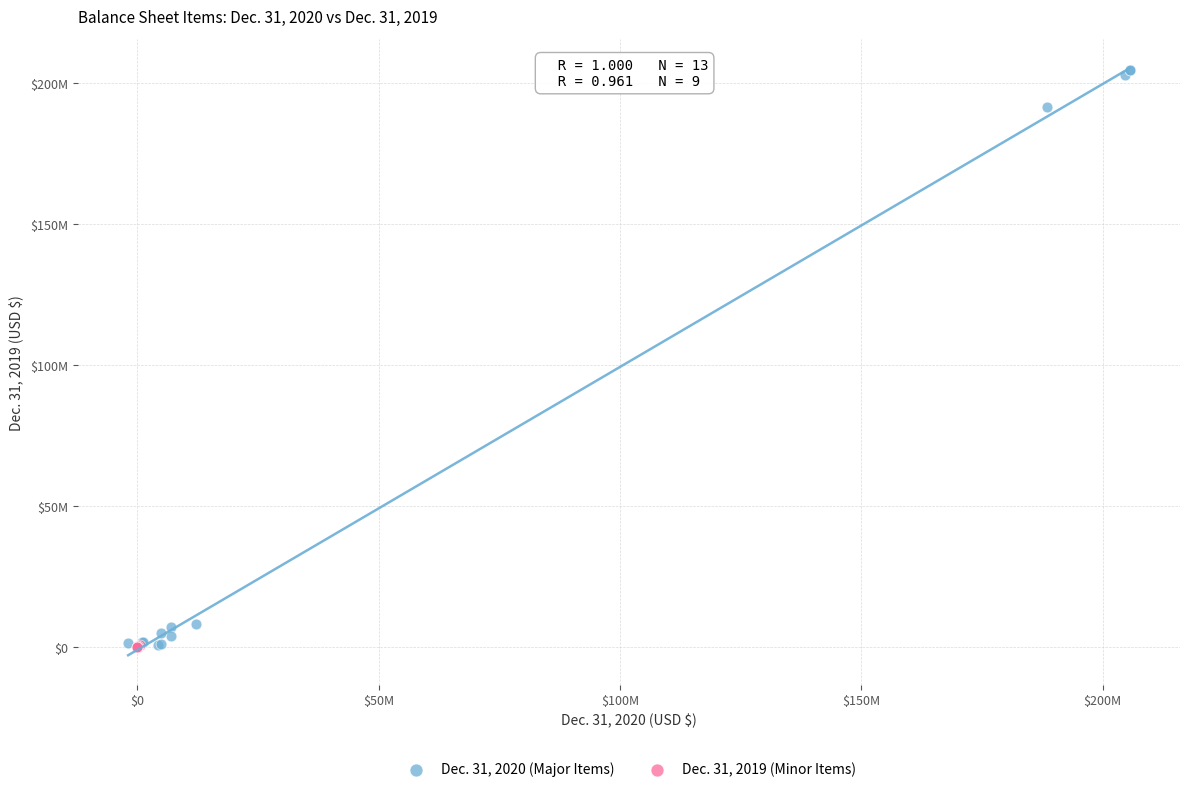

What are all the series names shown in the legend?

Dec. 31, 2020 (Major Items), Dec. 31, 2019 (Minor Items)